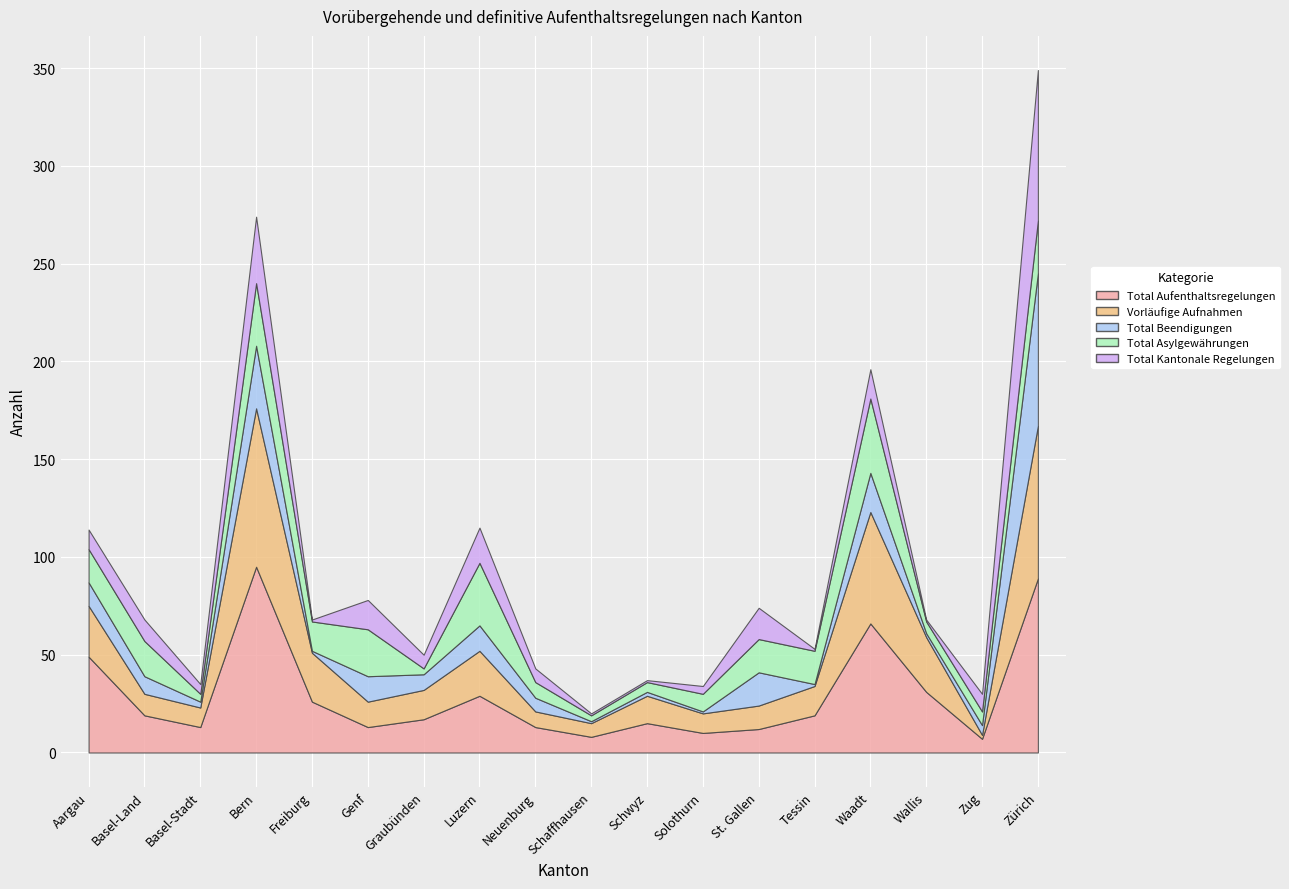

At how many categories does at least one series exceed 81?

2